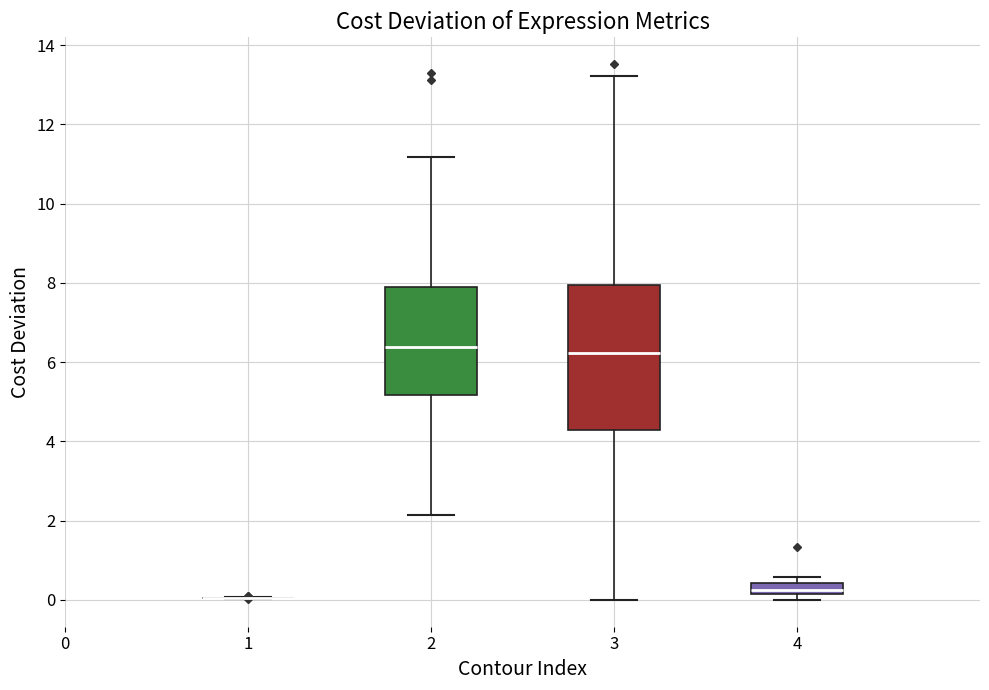

Comparing the boxes themselves (not the whiskers), which one is the tallest?

3